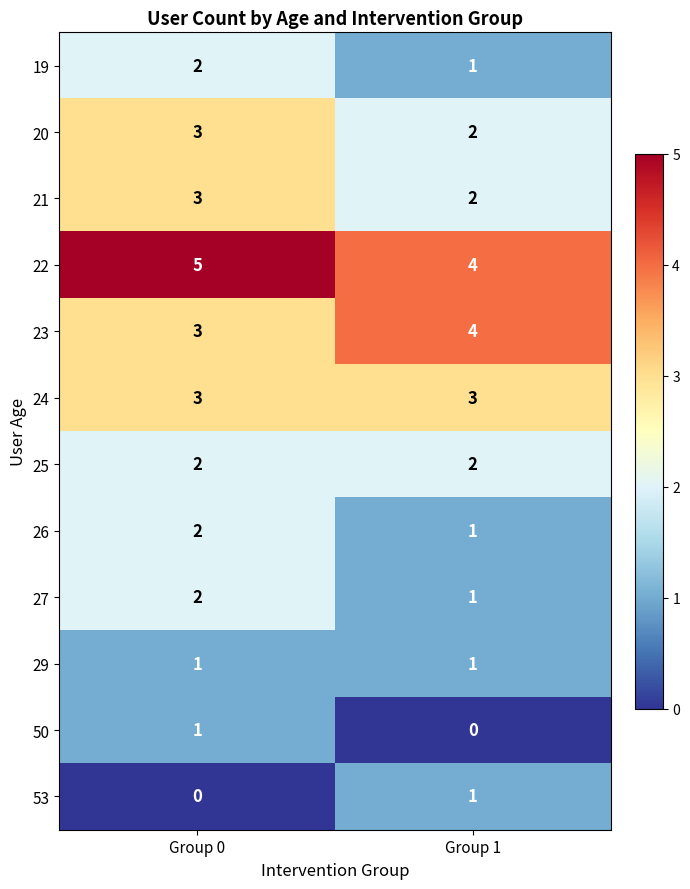

What is the spread (max minus min) of values at Group 0?

5